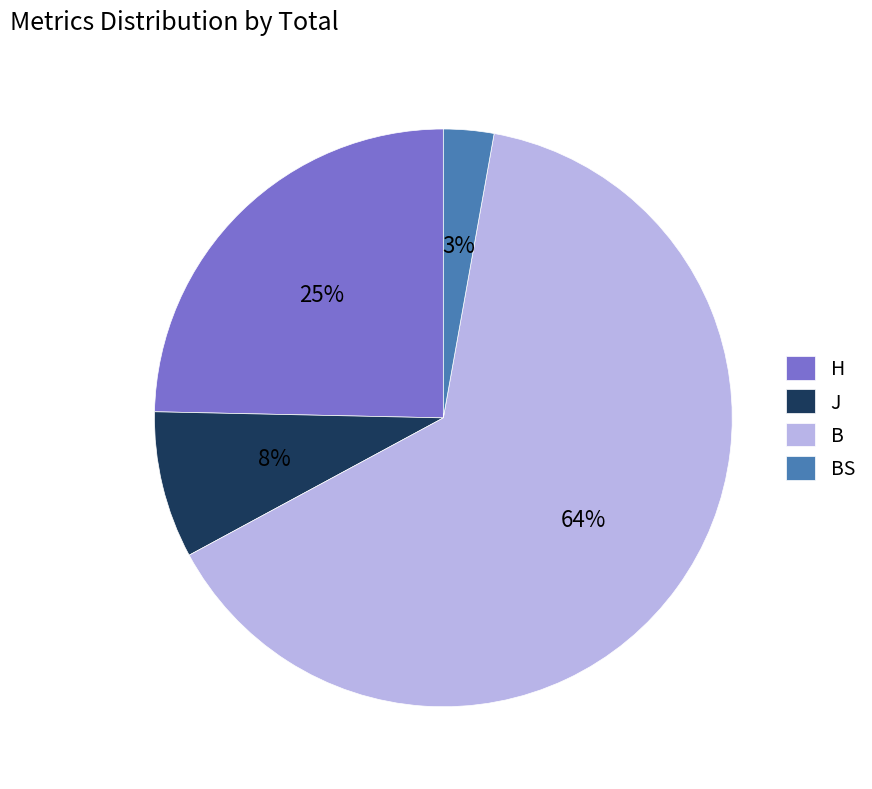

Rank the categories by value from lowest to highest.

BS, J, H, B